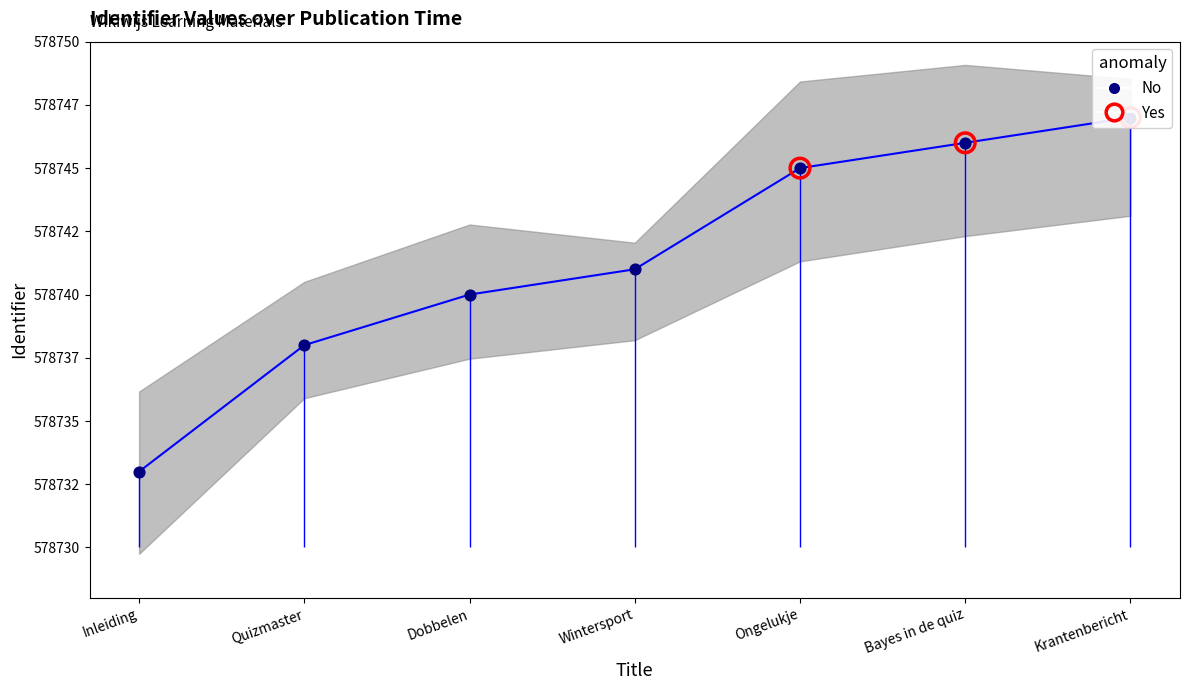

What is the change in value from Wintersport to Ongelukje?

+4